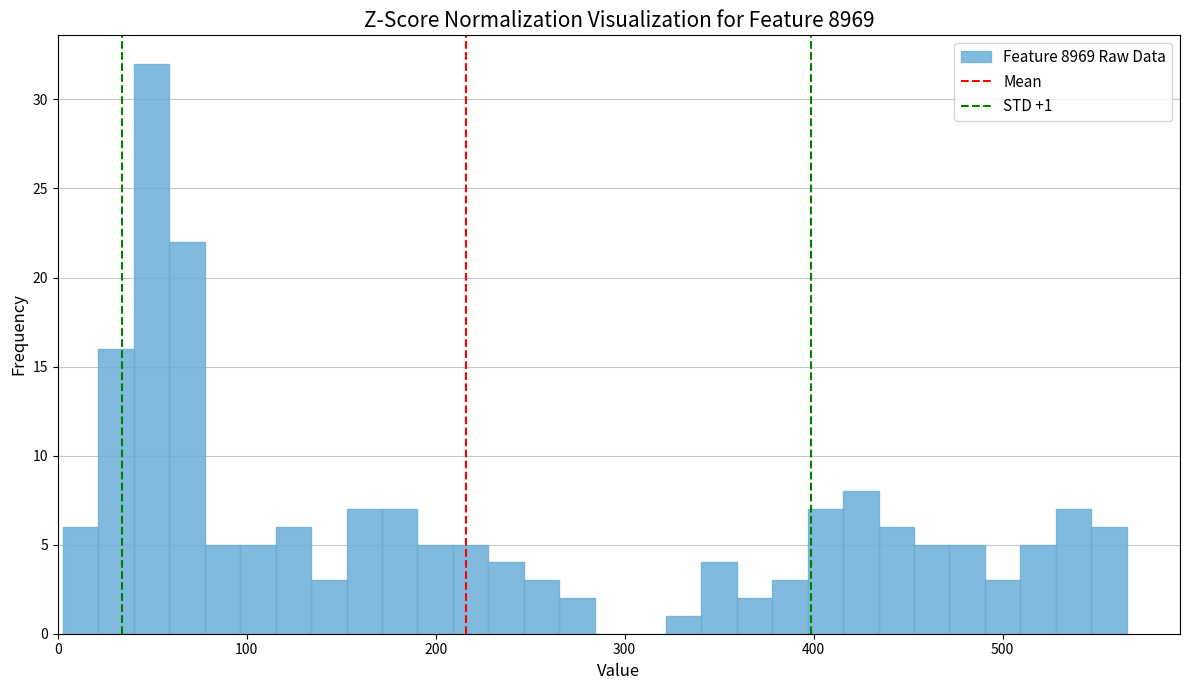

Read against the x-axis, roughly where is the centre of the tallest bar?

50